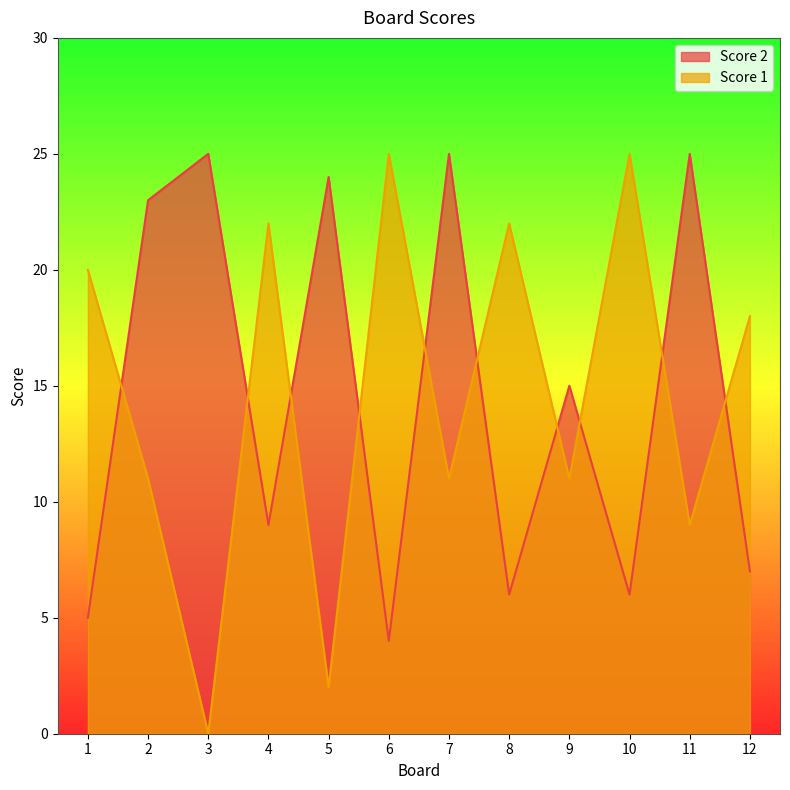

At which label does Score 1 first exceed 18?

1